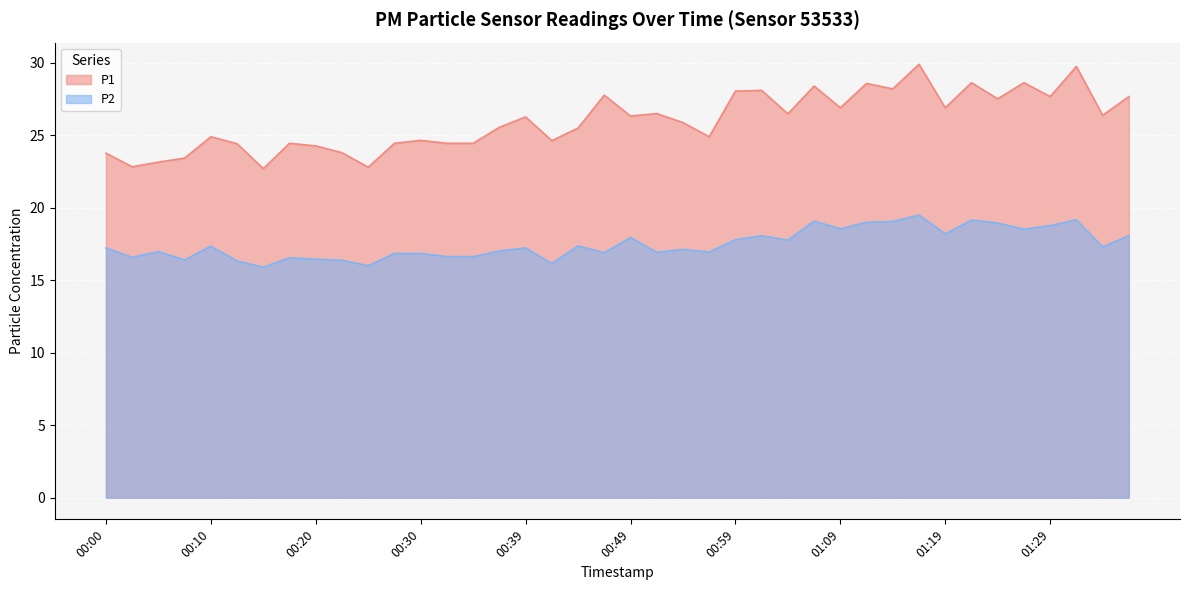

Rank the categories by P2 value from lowest to highest.

00:15, 00:25, 00:42, 00:13, 00:22, 00:08, 00:20, 00:18, 00:03, 00:32, 00:35, 00:27, 00:30, 00:47, 00:52, 00:57, 00:05, 00:37, 00:54, 00:00, 00:39, 01:34, 00:10, 00:44, 01:04, 00:59, 00:49, 01:02, 01:36, 01:19, 01:26, 01:09, 01:29, 01:24, 01:11, 01:14, 01:07, 01:21, 01:31, 01:16